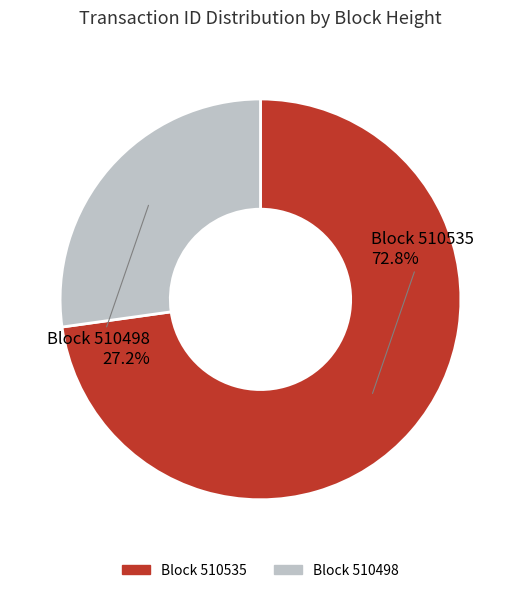

Does any single category account for the majority?

Yes